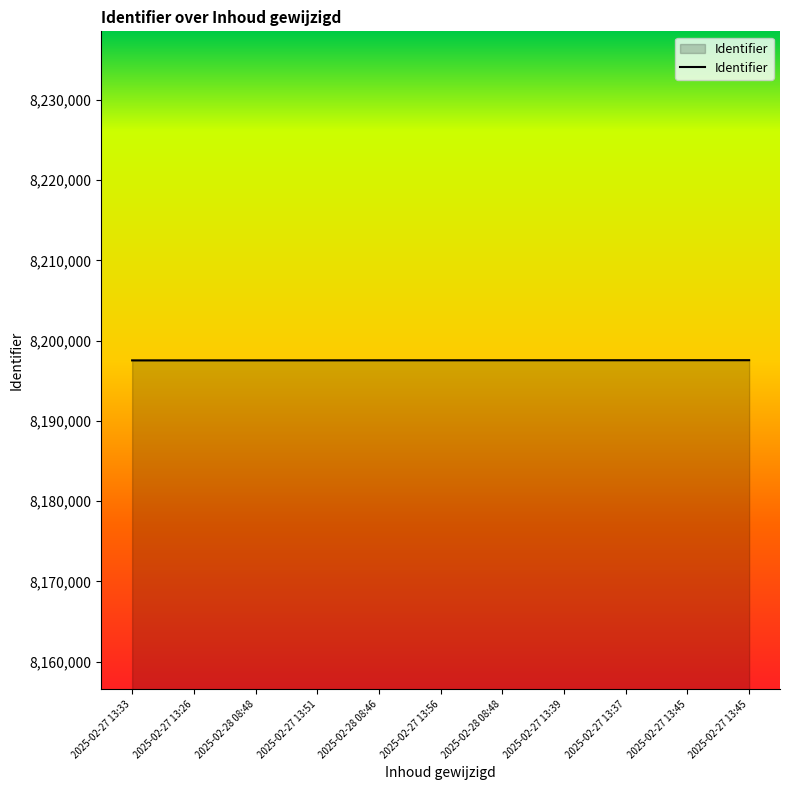

How many series are shown in this chart?

1